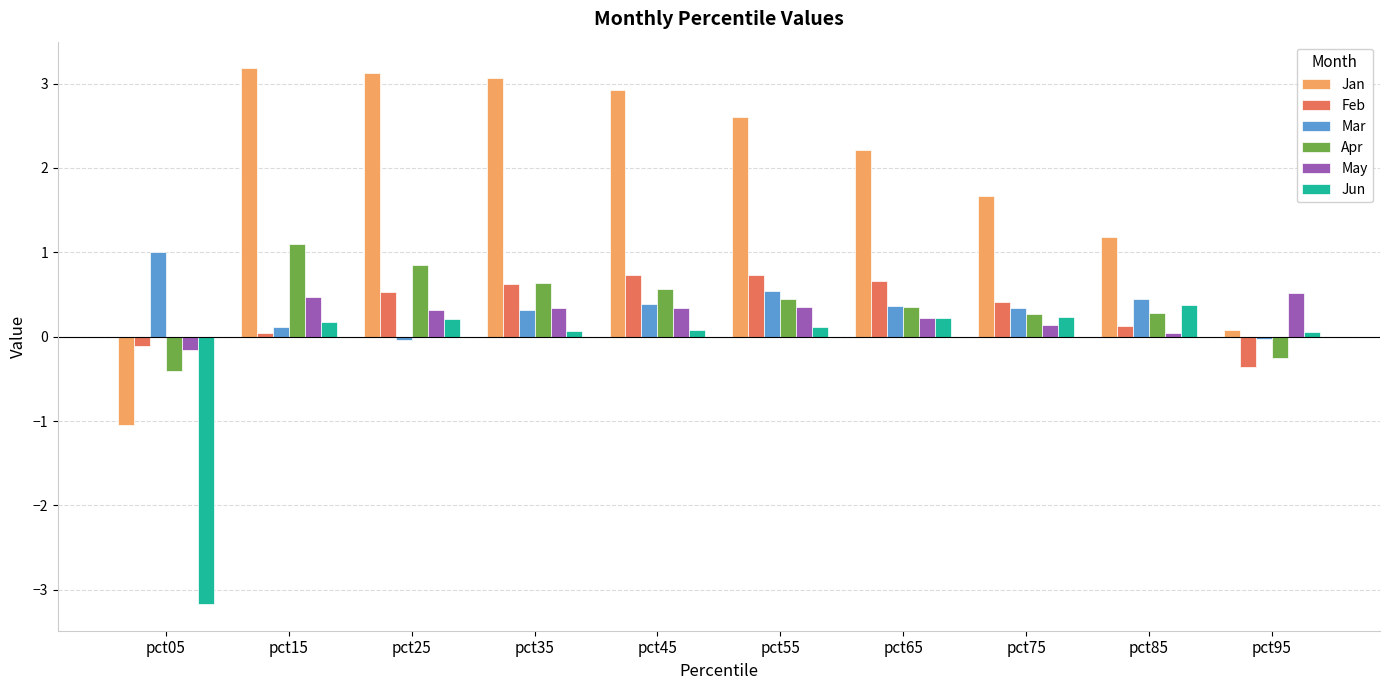

What is the value of the Apr bar at the 7th from the left?

0.4